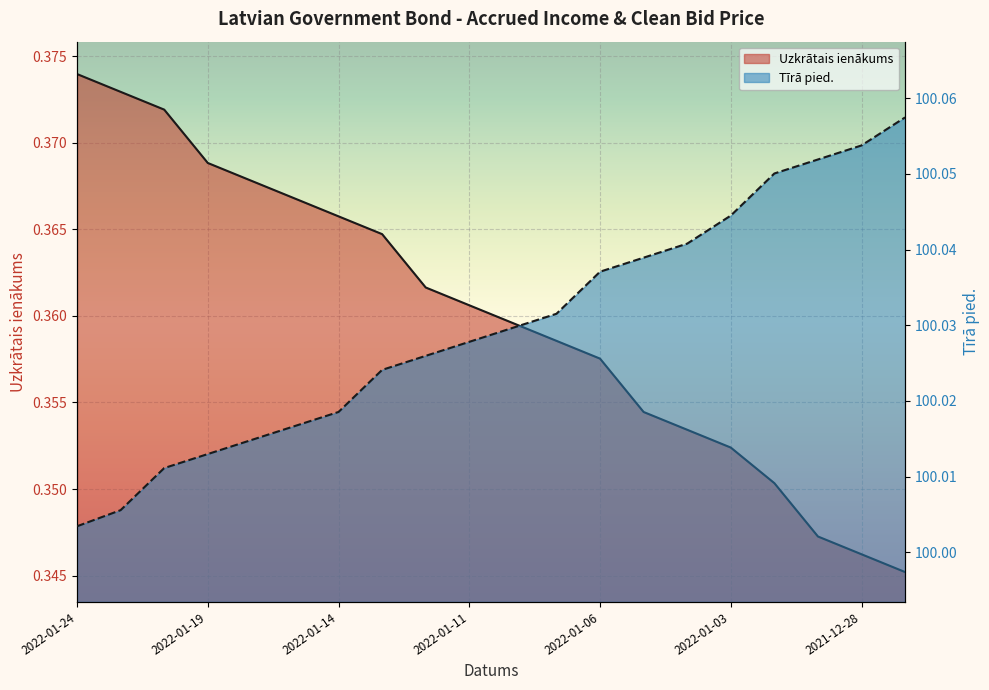

Between 2022-01-03 and 2022-01-20, which is larger?

2022-01-20